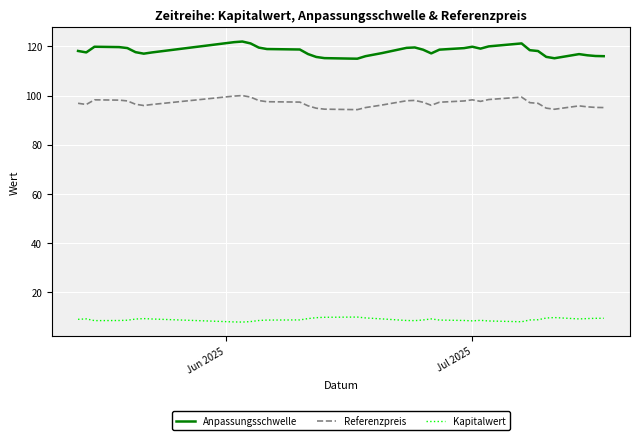

What is the sum of all Anpassungsschwelle values?

4605.5